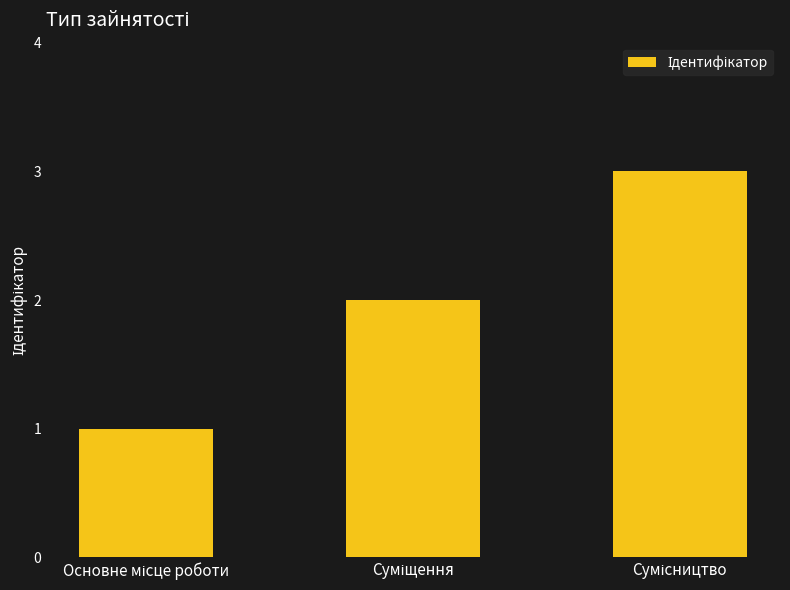

What is the sum of all values?

6